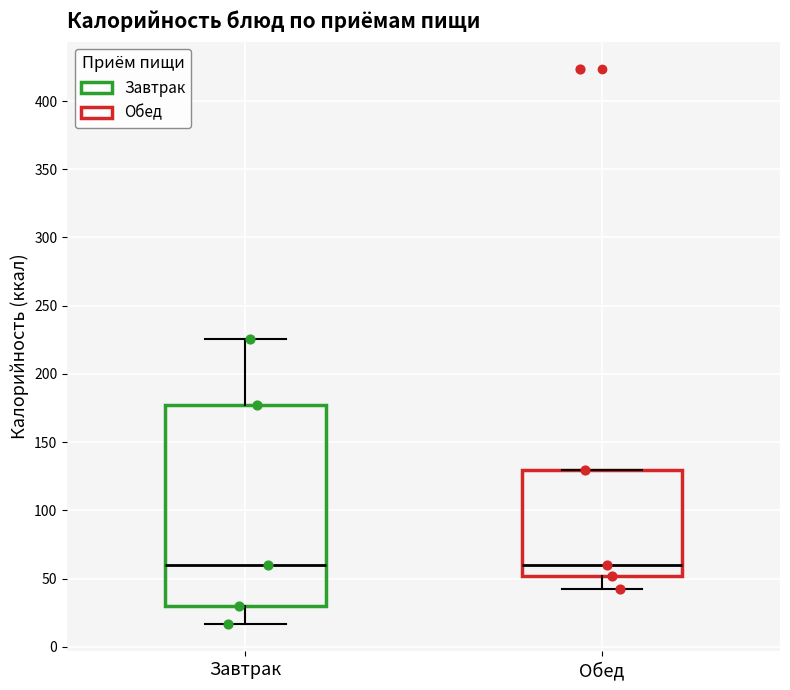

Reading left to right, transcribe this box plot: for each box, give where its median line is, the range the box spans, and where its two whiskers end, as read against the y-axis. The values are not printed on the chart, so give them approximately, as read against the axis.

Завтрак: median 60, box 30 to 175, whiskers 15 to 225
Обед: median 60, box 50 to 130, whiskers 40 to 130